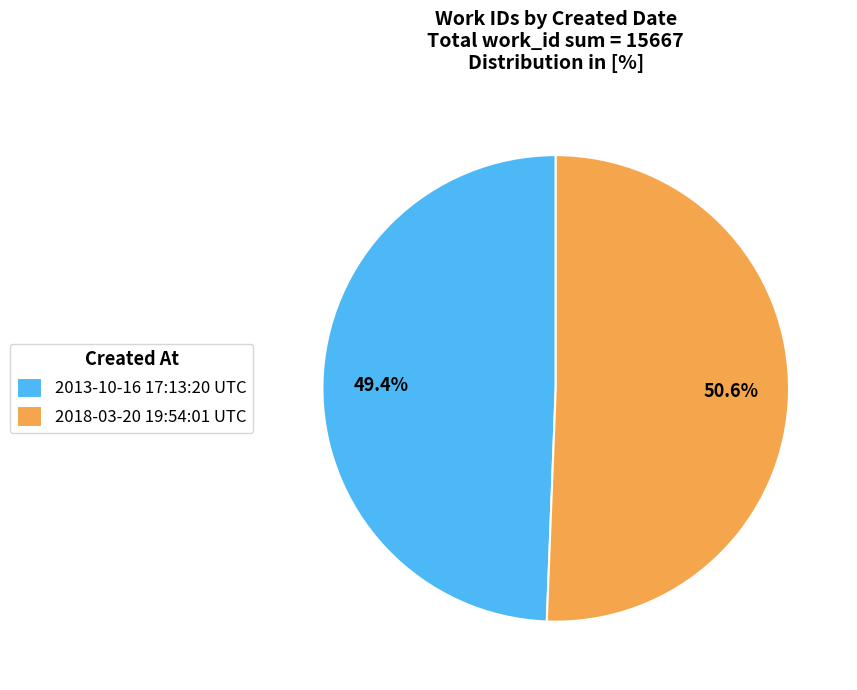

What percentage do 2018-03-20 19:54:01 UTC and 2013-10-16 17:13:20 UTC together represent?

100.0%